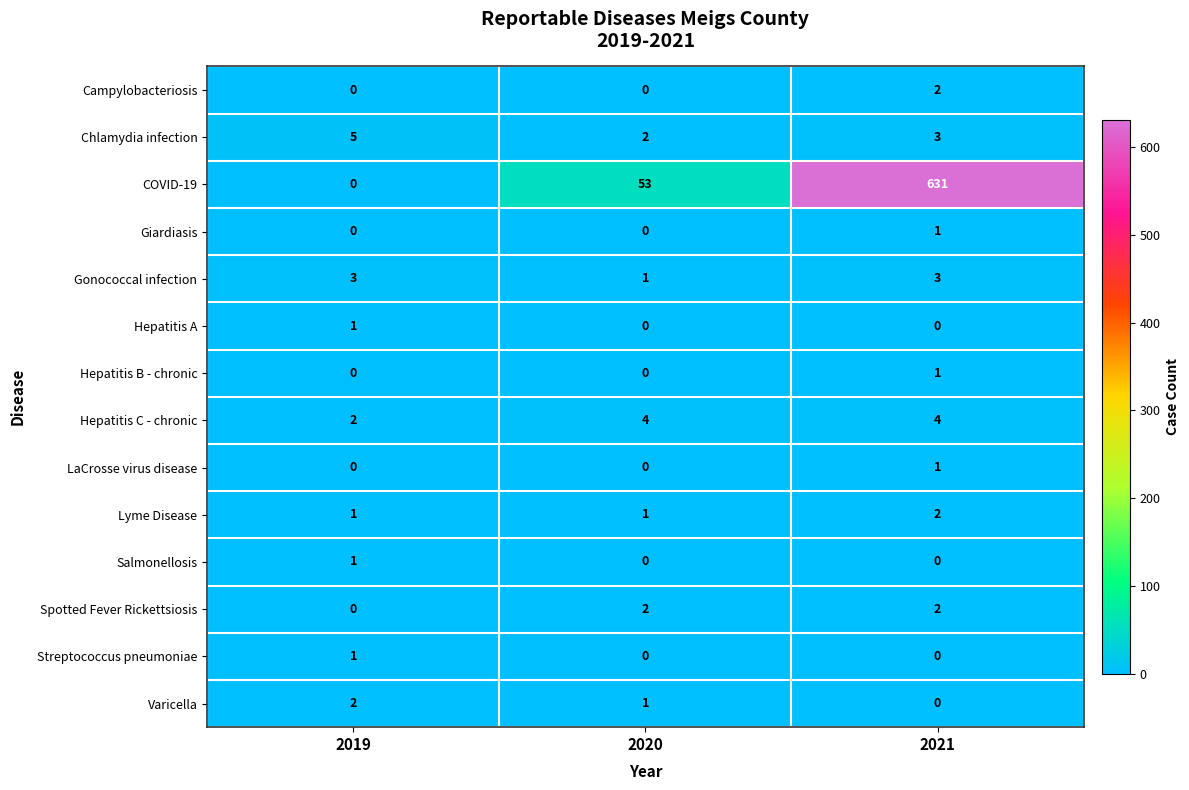

Where is COVID-19 nearest to the value 315?

2020